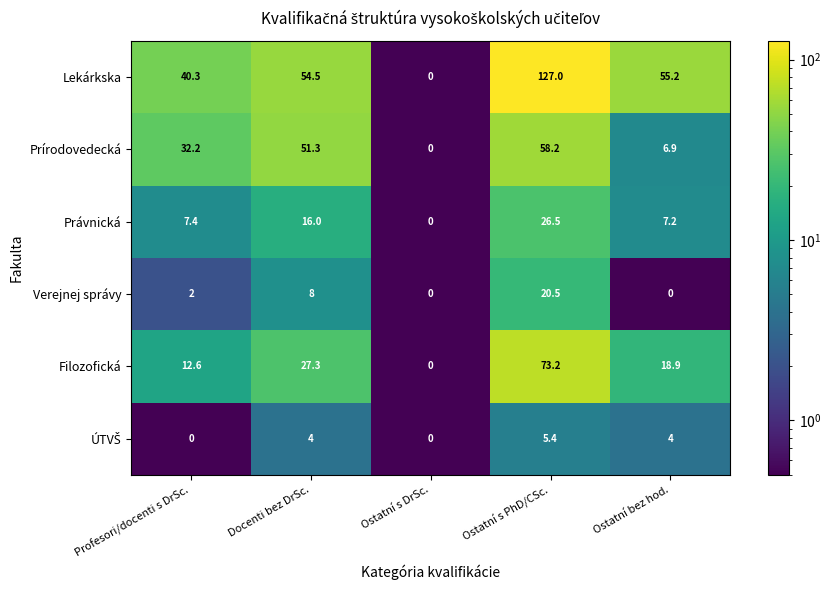

At which category is the sum across all series the highest?

Ostatní s PhD/CSc.